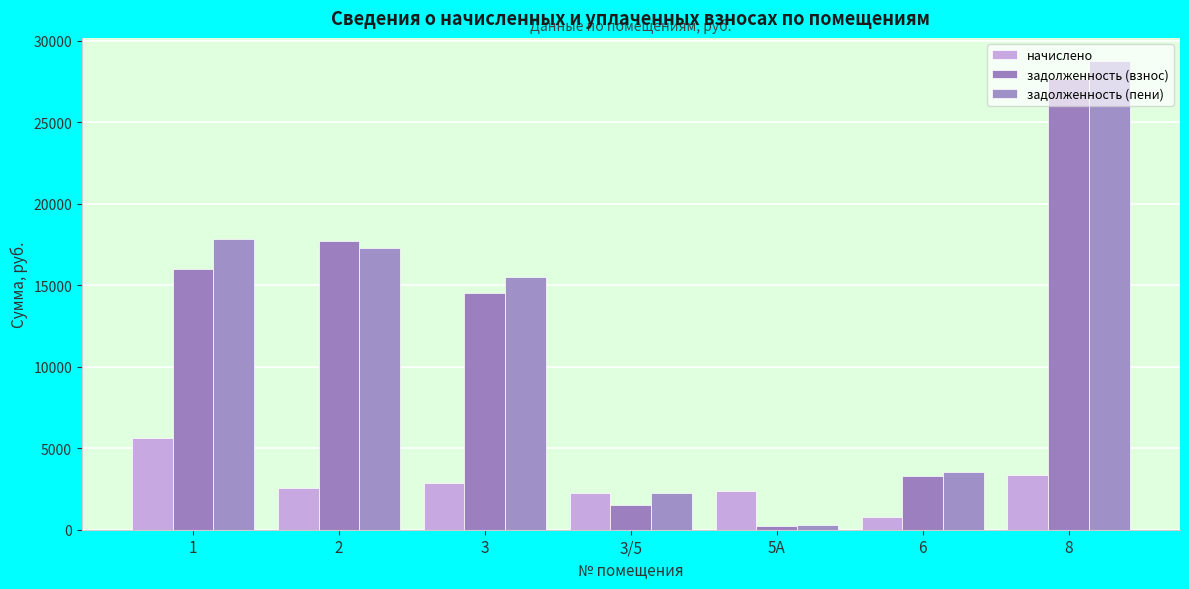

Which label corresponds to the smallest value in the chart?

5А